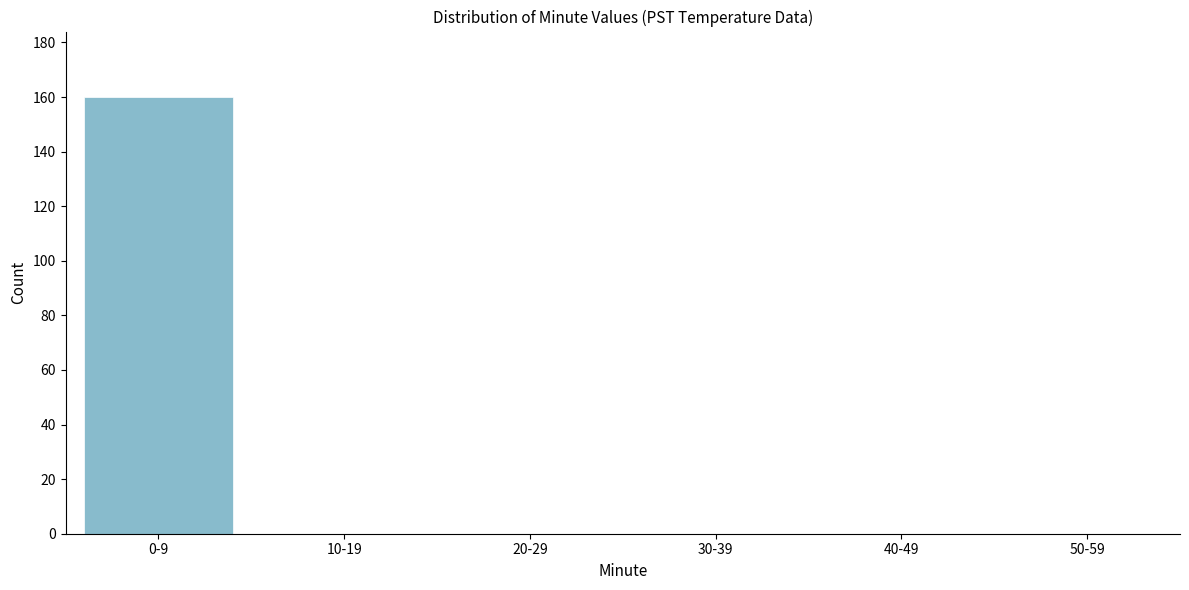

Reading left to right, list all the values displayed in this chart.

0-9=160	10-19=0	20-29=0	30-39=0	40-49=0	50-59=0